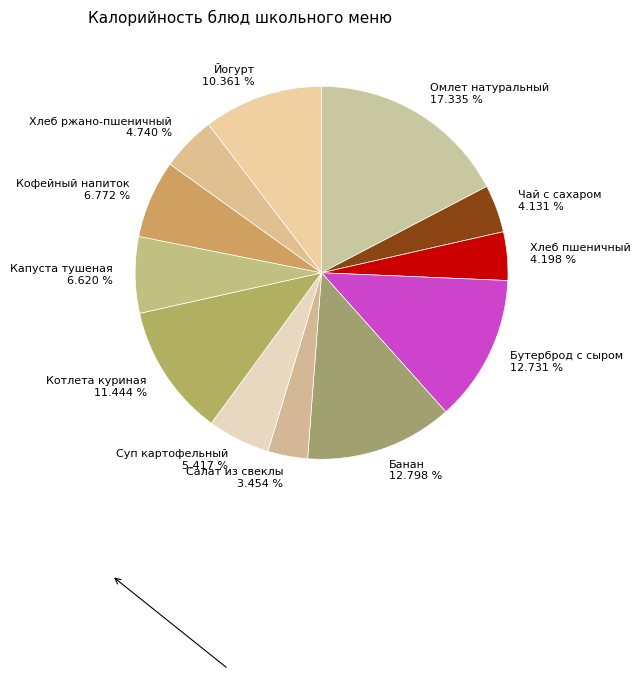

Do Кофейный напиток 6.772 % and Чай с сахаром 4.131 % together represent more than half of the pie?

No